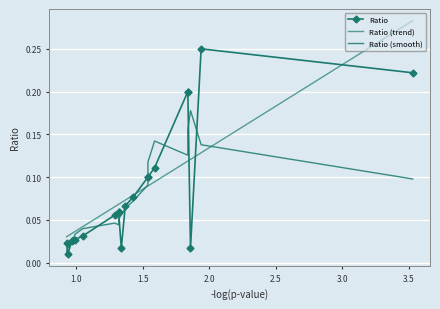

True or false: Ratio has a value of 0.0 at 8.

False